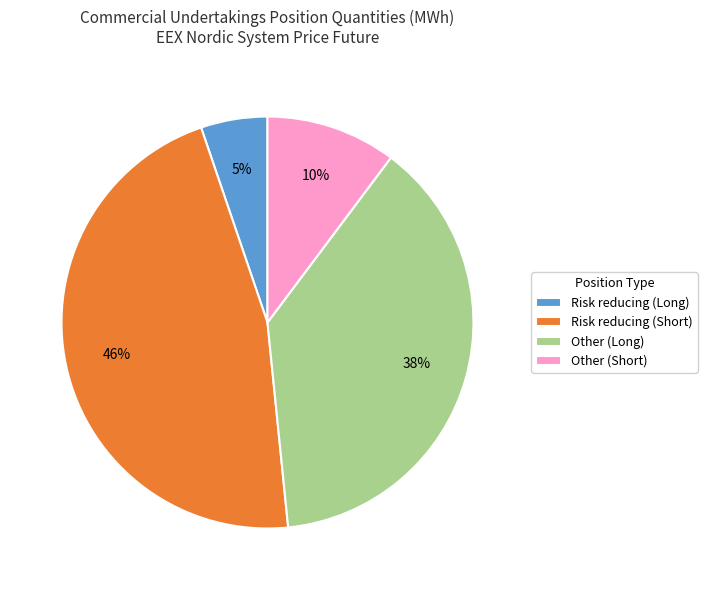

What is the ratio of the value at Risk reducing (Long) to the value at Other (Short)?

0.5